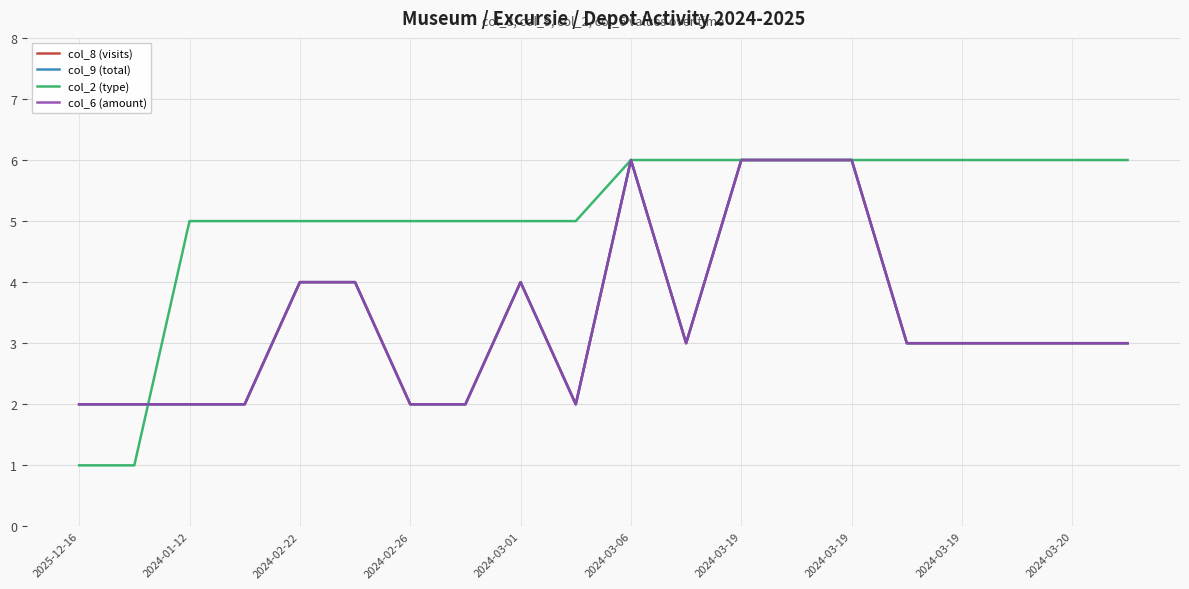

Does the chart have visible grid lines?

Yes